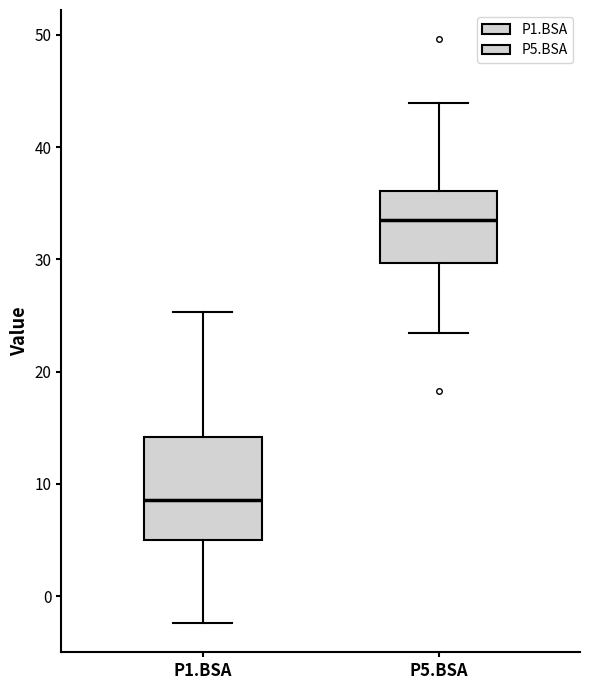

Which box has the lowest median line?

P1.BSA